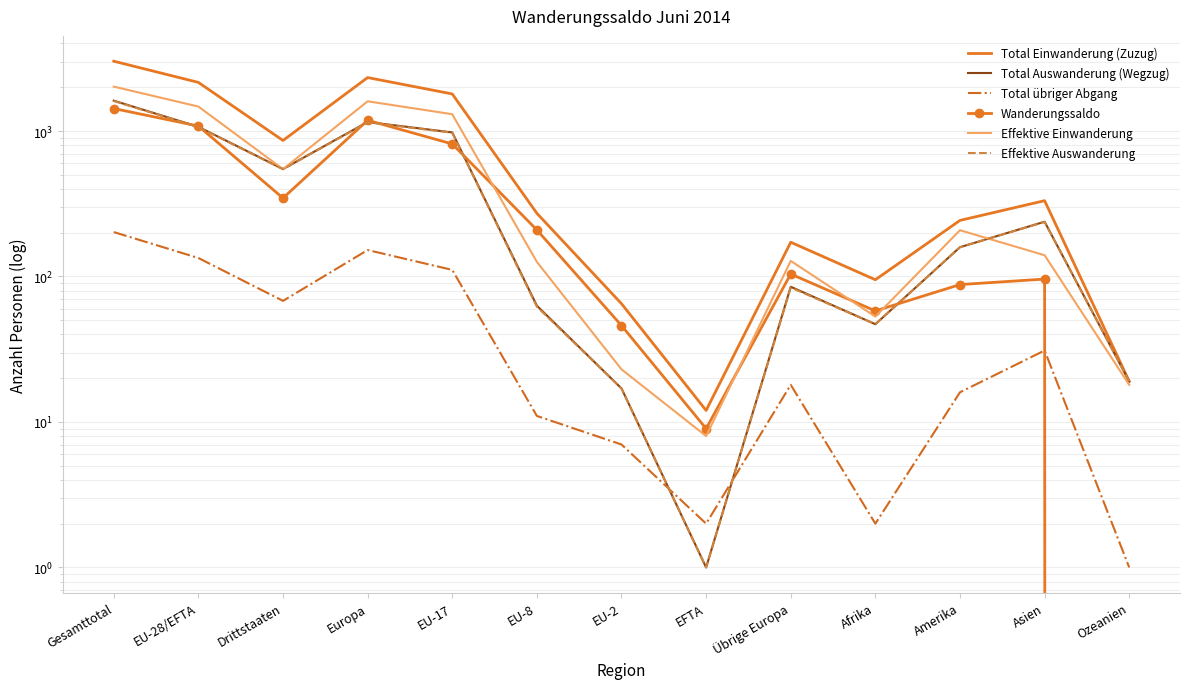

At which category is the sum across all series the highest?

Gesamttotal